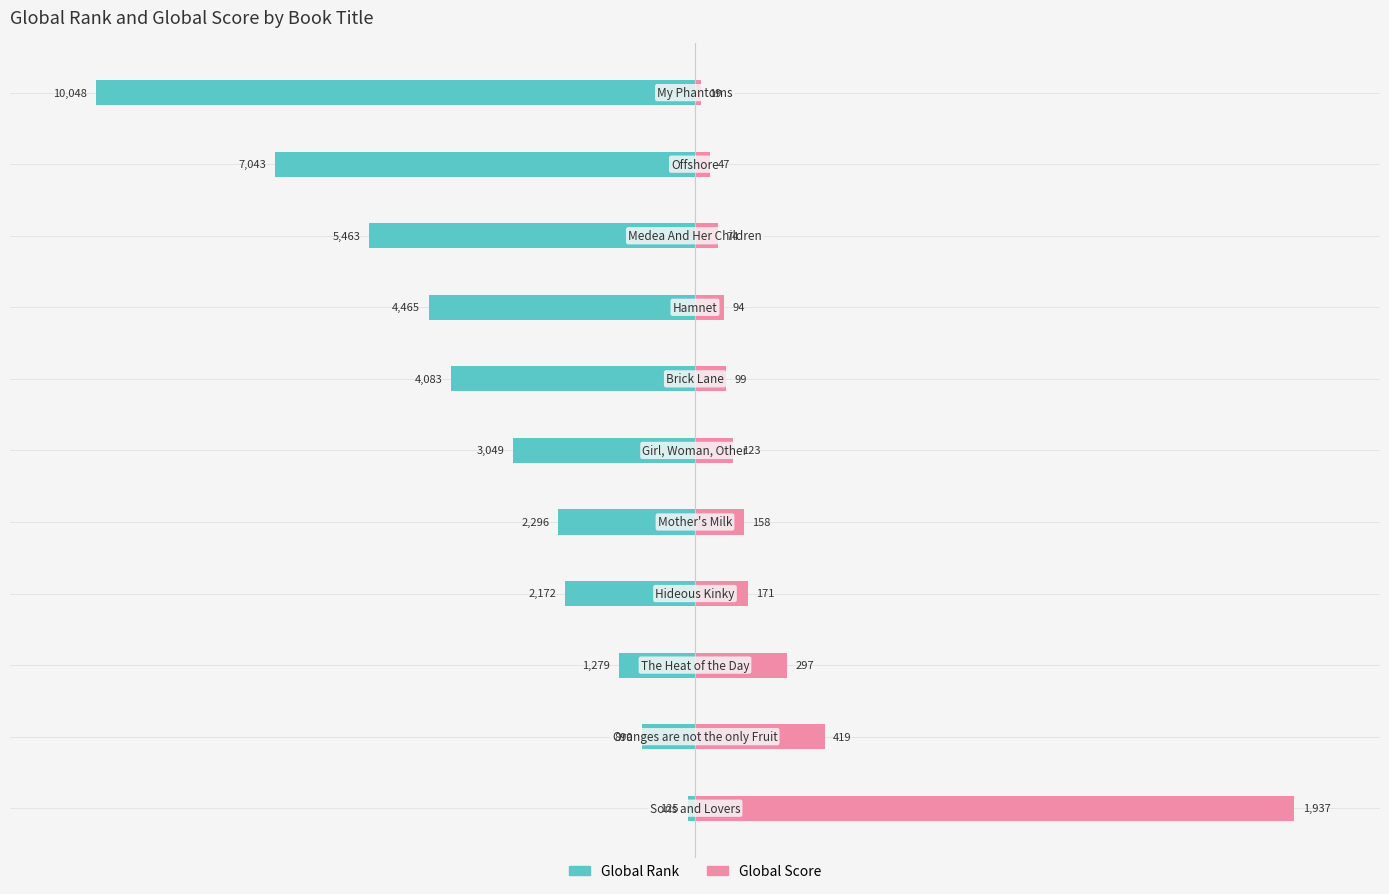

The Global Rank series shows -1.7 at 0. True or false?

False